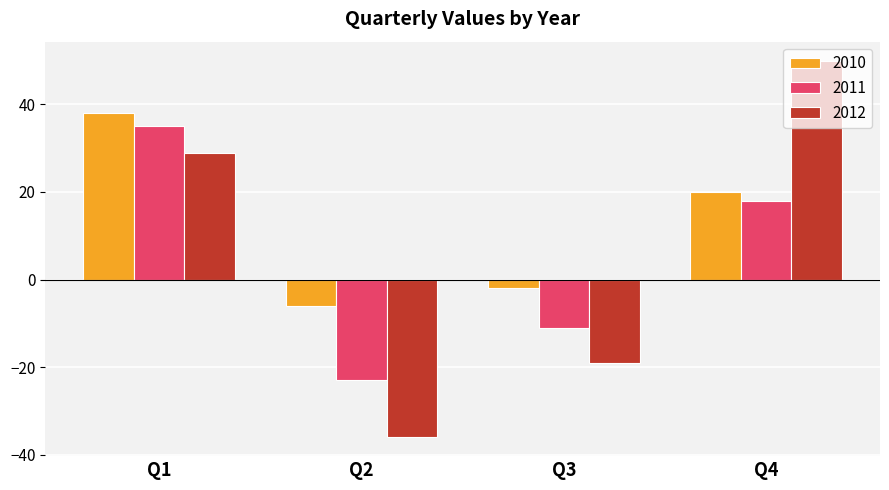

What is the maximum value for 2010?

38